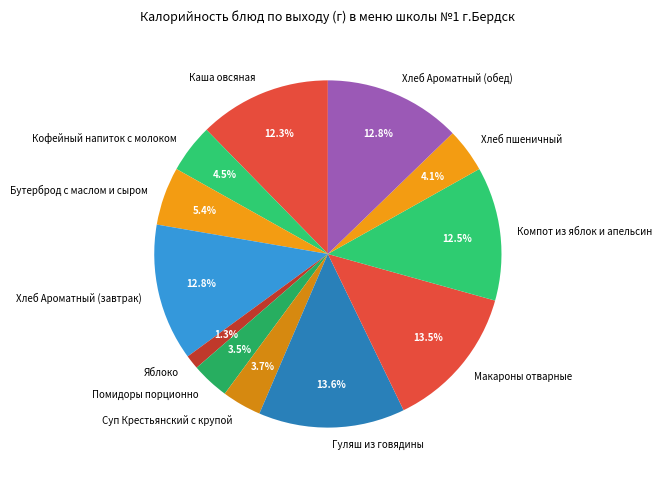

Which category has the smallest portion of the pie?

Яблоко